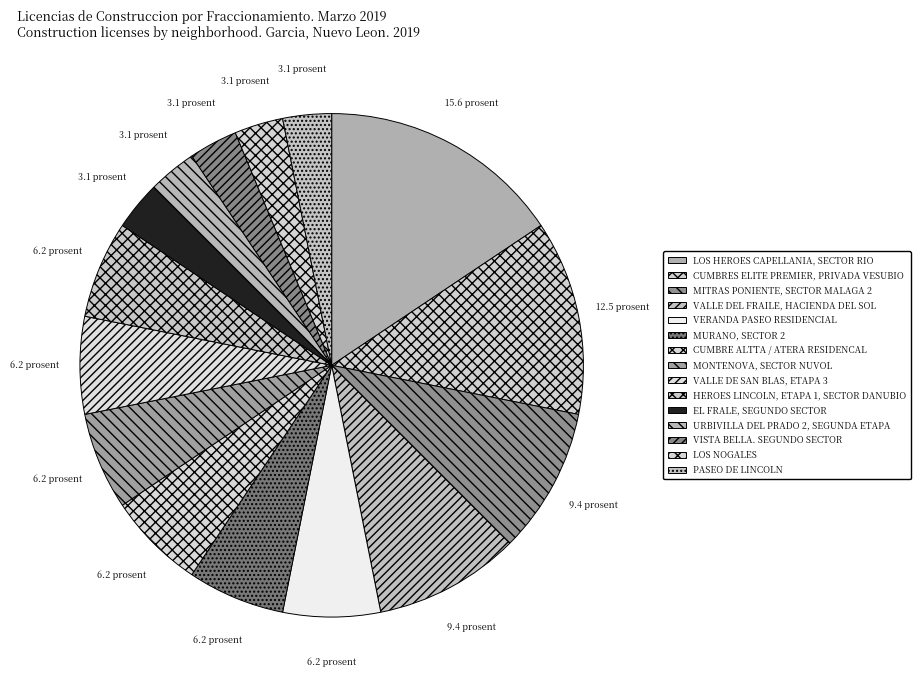

Count the number of slices in the pie.

15